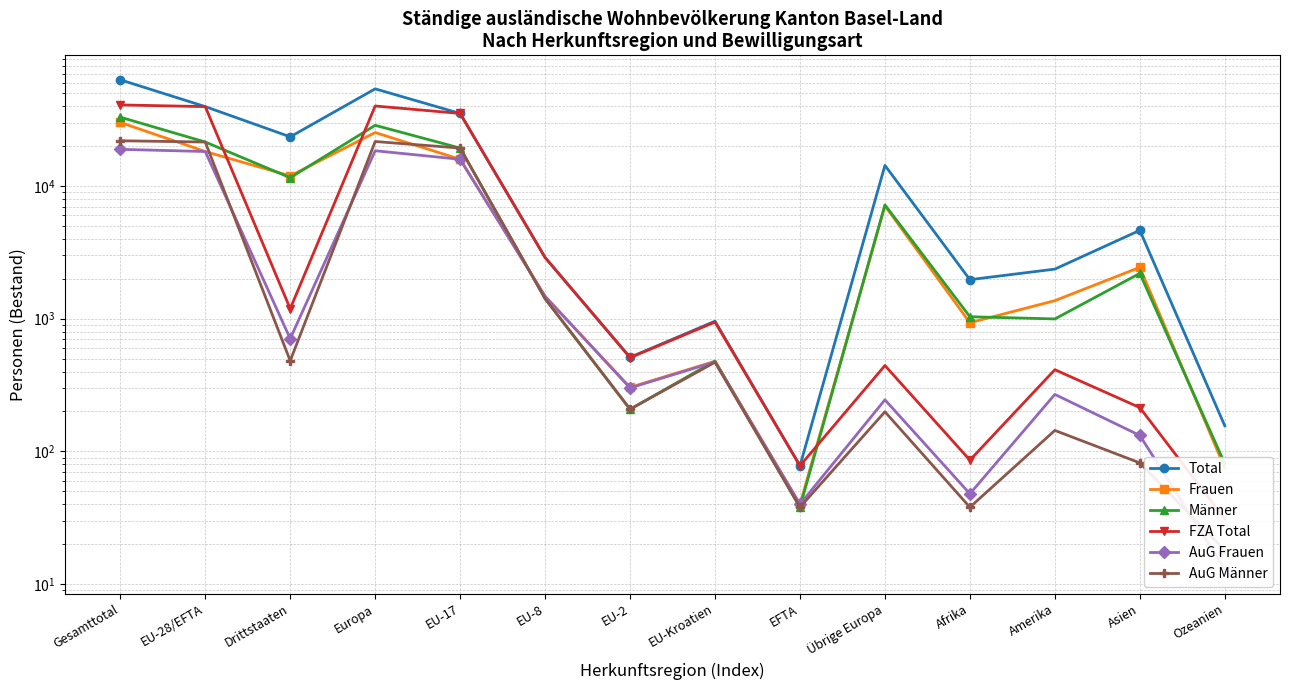

At which label does AuG Männer first exceed 470?

Gesamttotal